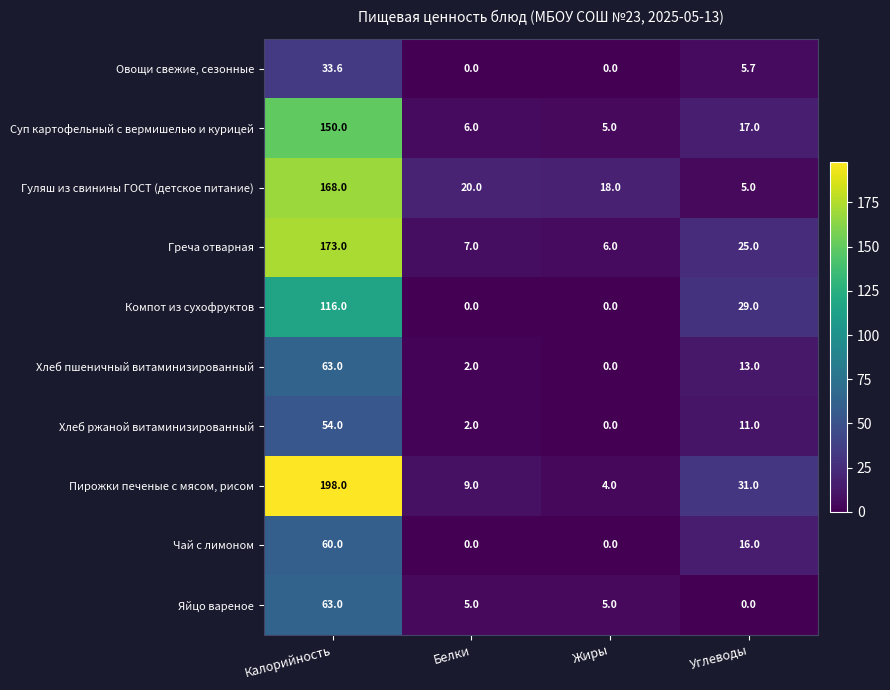

Which category has the highest value in the Компот из сухофруктов series?

Калорийность